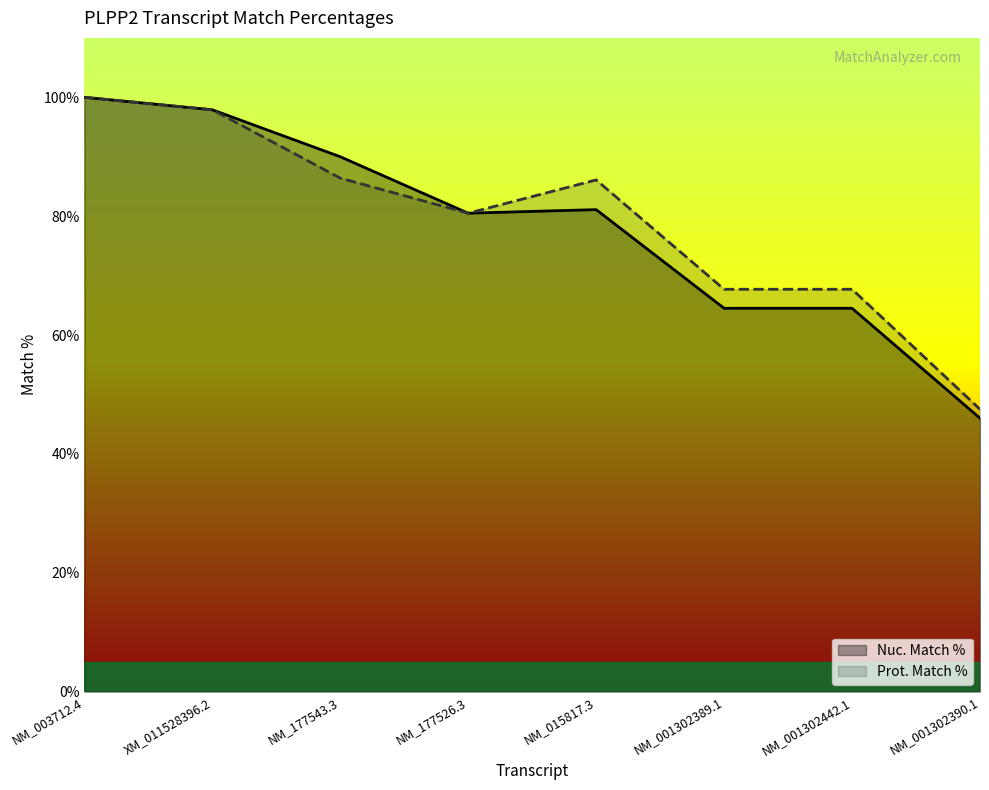

How many interior local peaks does the Nuc. Match % series have?

1